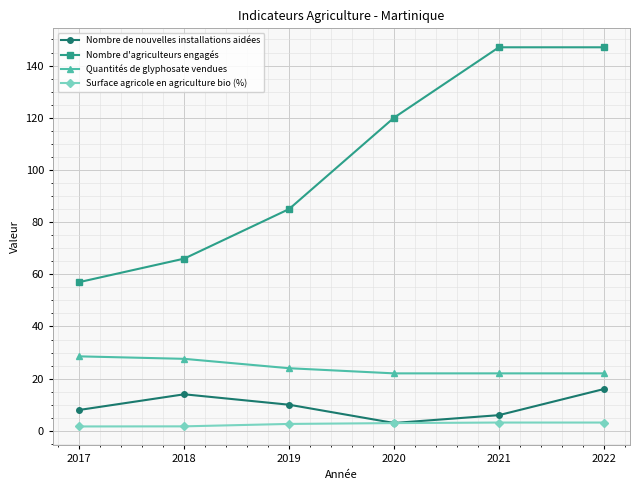

The value of Nombre d'agriculteurs engagés at 2018 is 66.0. True or false?

True